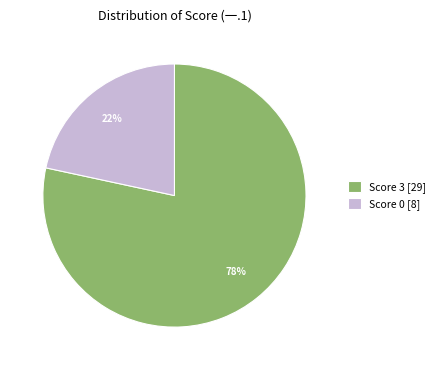

Does any single category account for the majority?

Yes